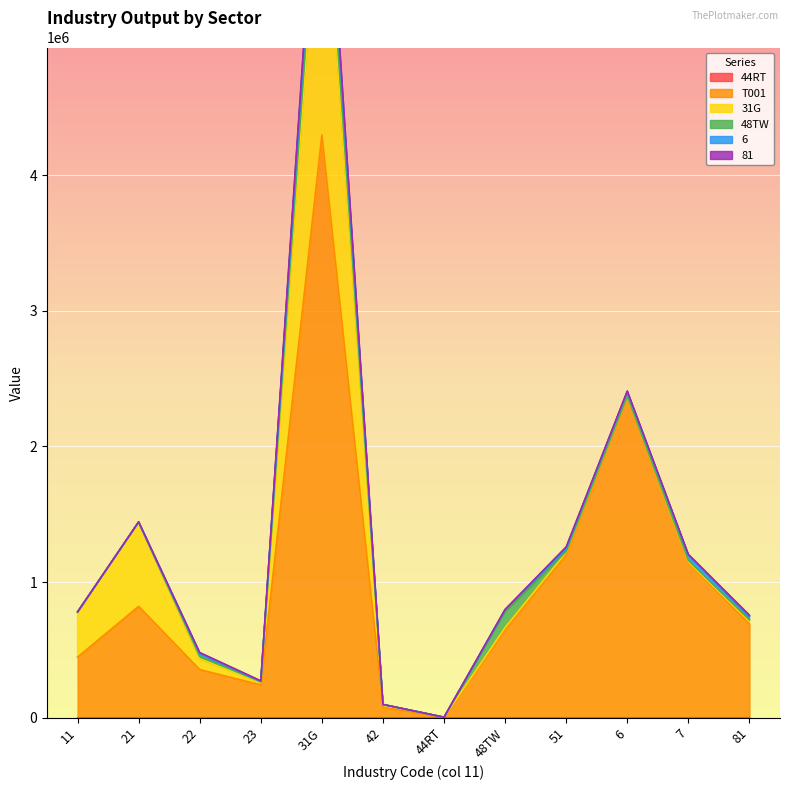

The value of 44RT at 21 is 0. True or false?

True